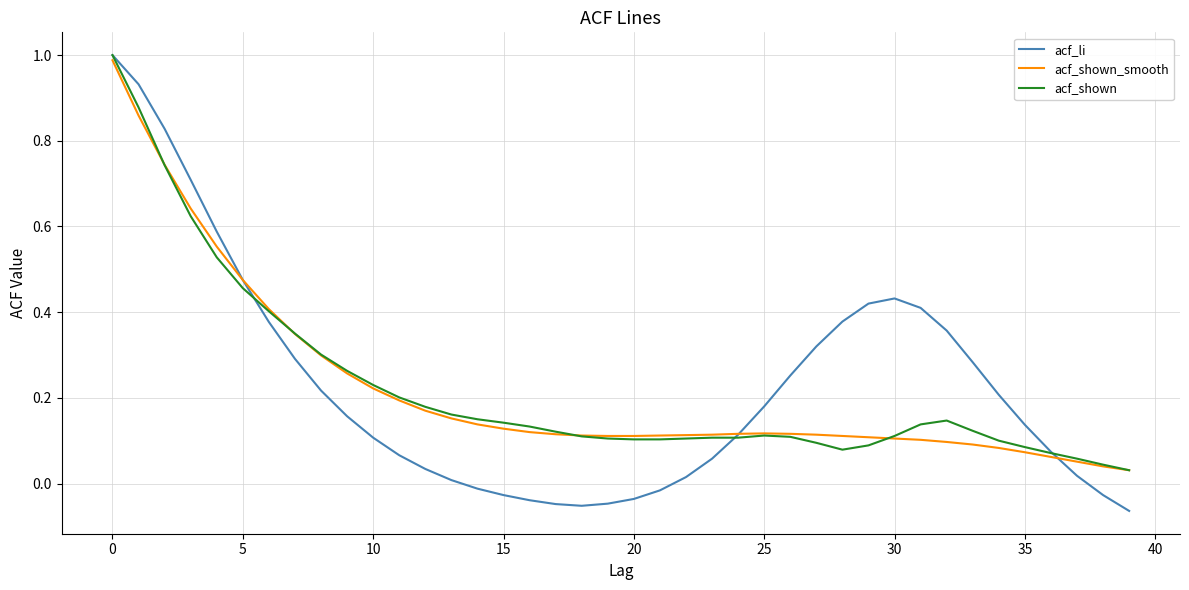

Which series has the largest range (max minus min)?

acf_li